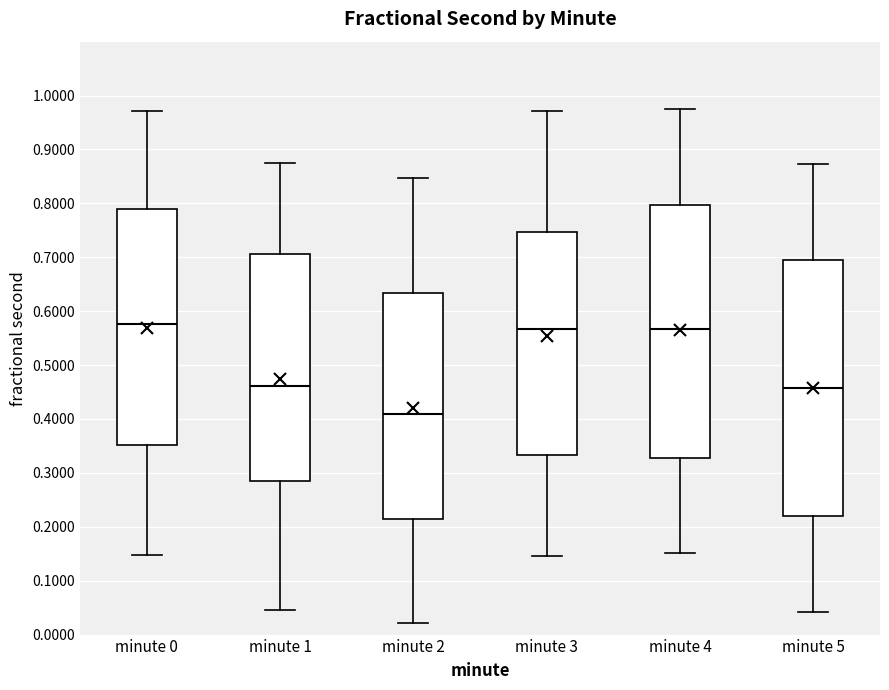

Which box has the lowest median line?

minute 2